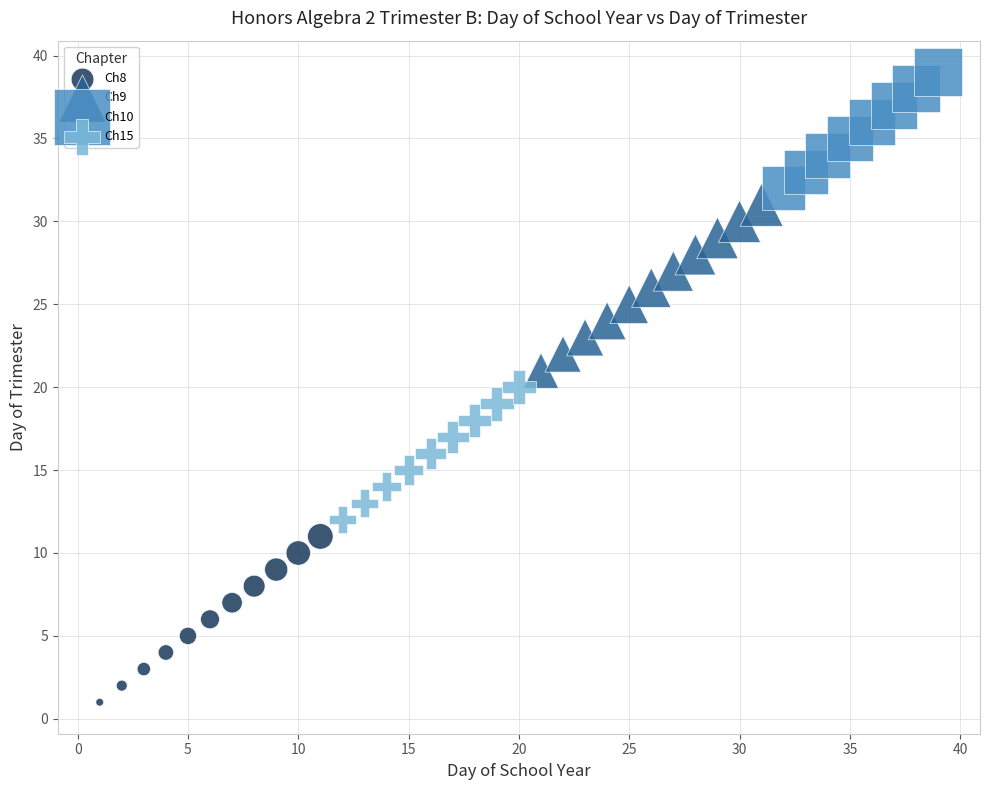

Which series contains the lowest Y value?

Ch8